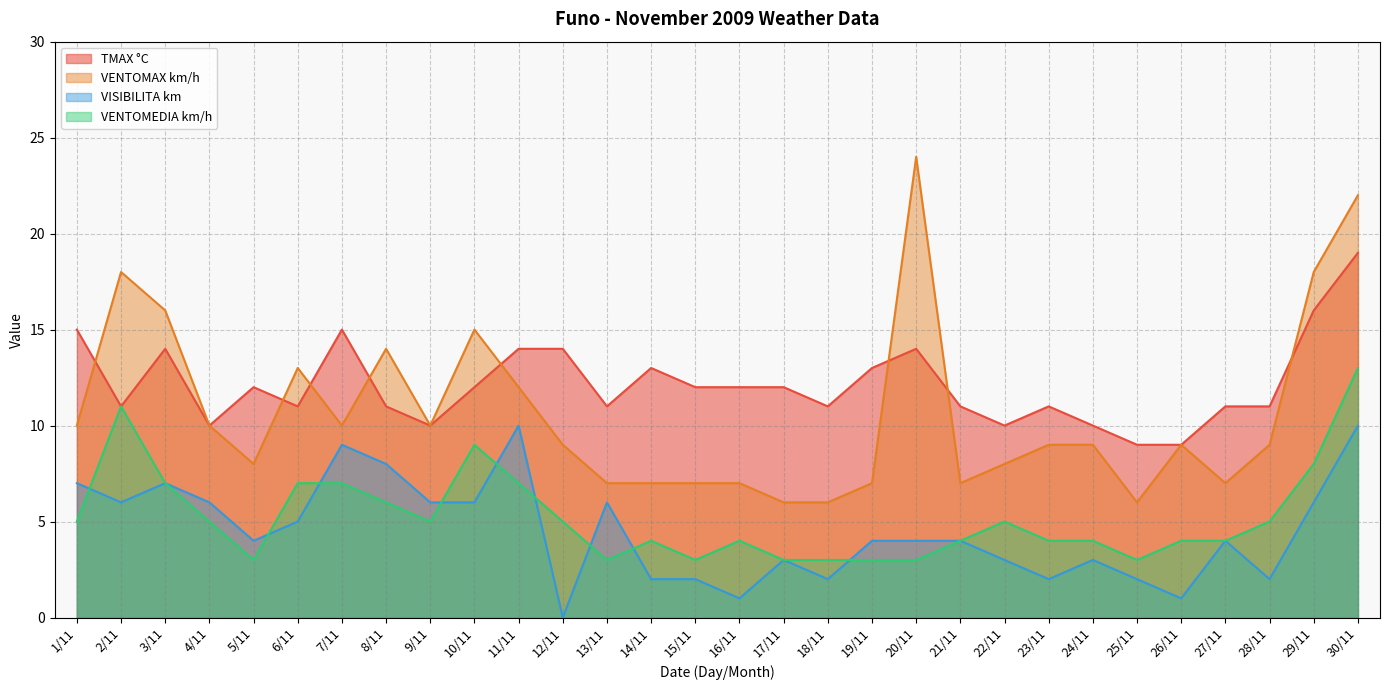

True or false: VISIBILITA km and VENTOMAX km/h intersect in this chart.

False